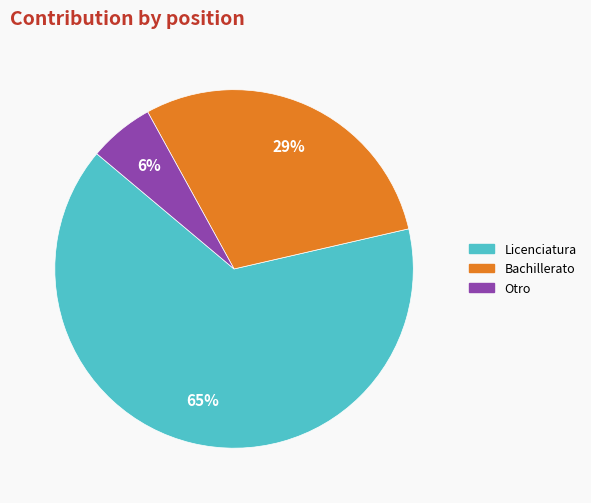

Is there a majority slice in this chart?

Yes